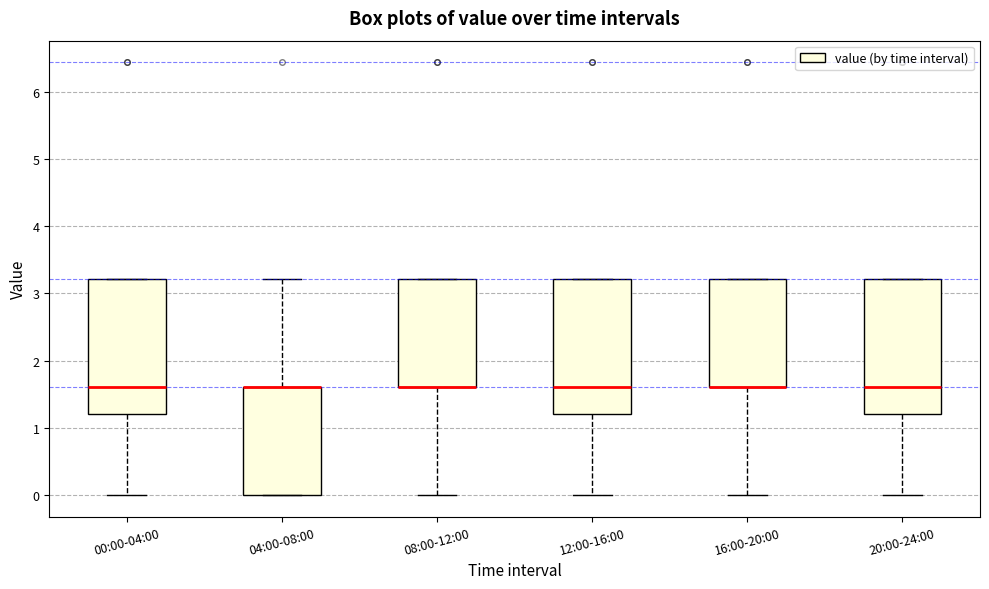

Where is the lower edge of the box for 20:00-24:00 on the y-axis? The values are not printed on the chart, so give them approximately, as read against the axis.

1.2